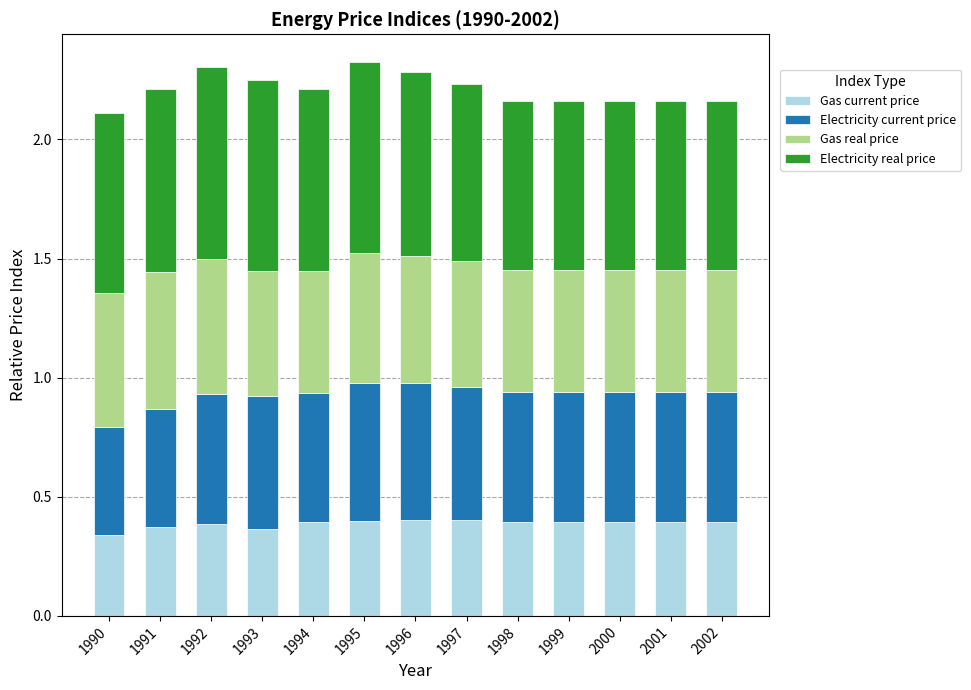

The Gas current price series shows 0.4 at 1993. True or false?

True